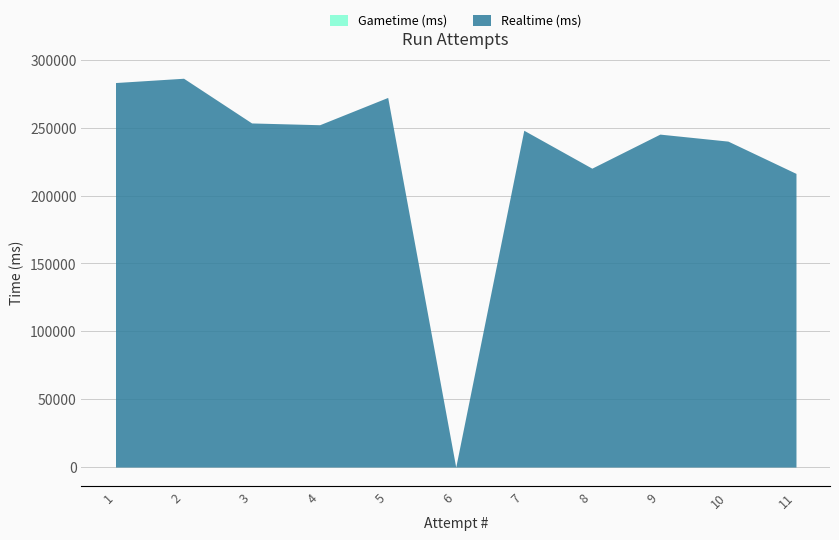

True or false: Gametime (ms) has more than 0 interior local peaks.

False